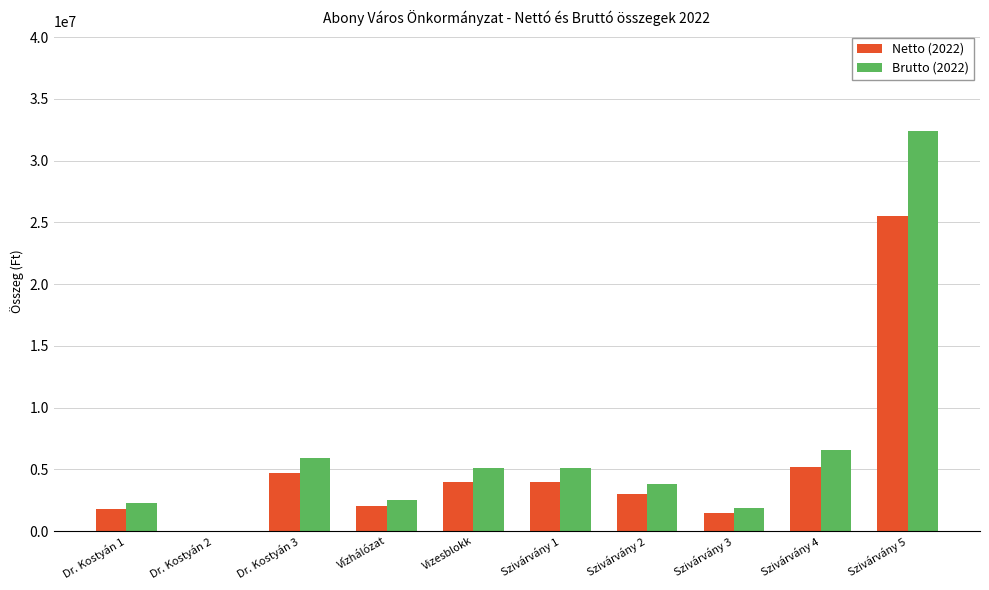

The value of Netto (2022) at Szivárvány 4 is 5165354. True or false?

True